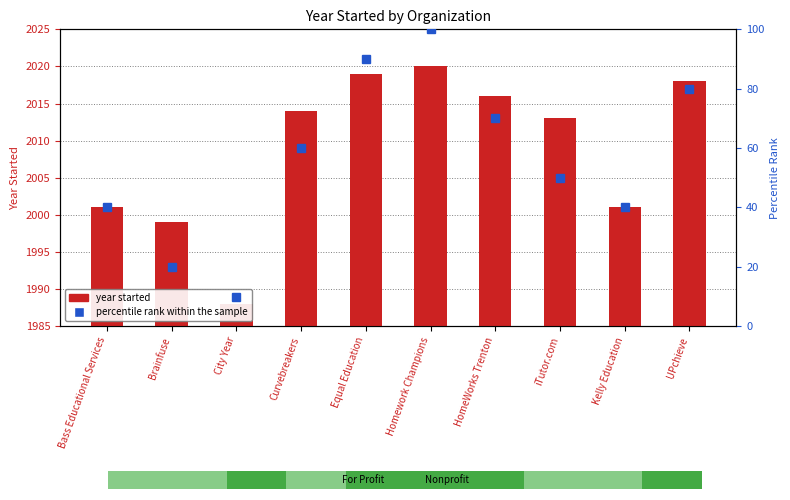

What is the change in value from City Year to Curvebreakers?

+26